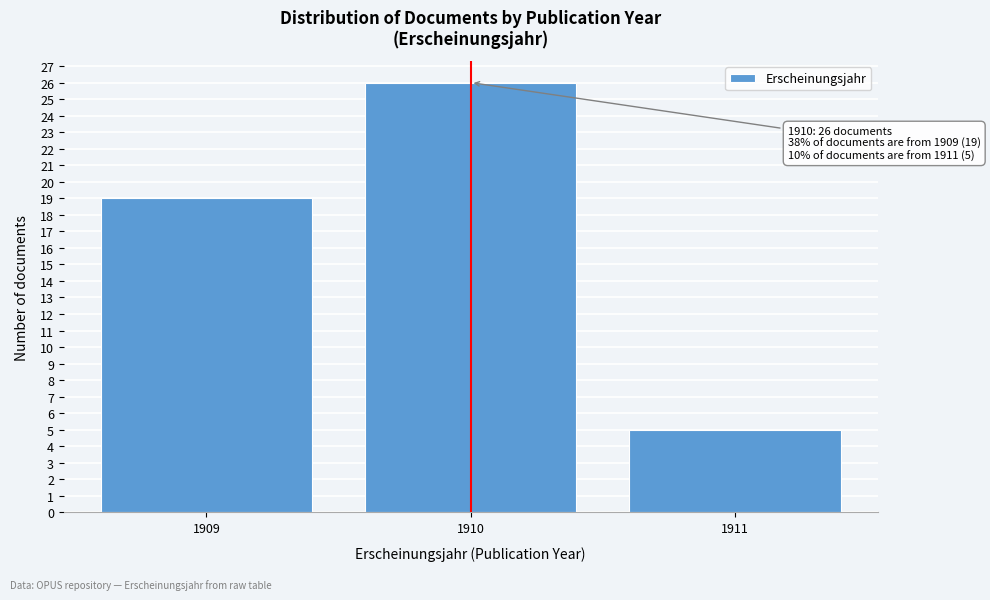

Reading left to right, what are all the values shown in this chart?

1909=19	1910=26	1911=5